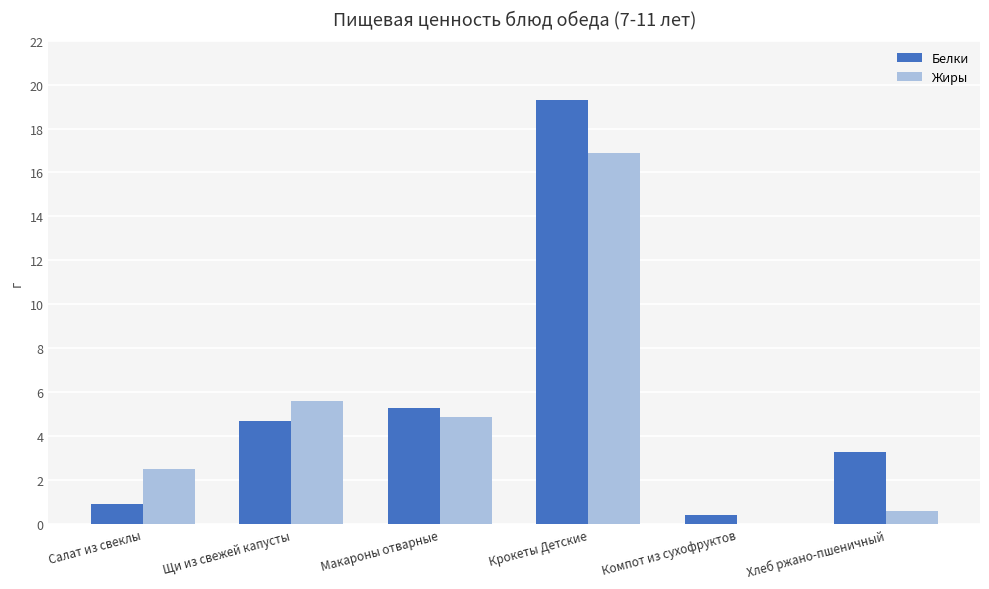

What is the total value across all series at Щи из свежей капусты?

10.3